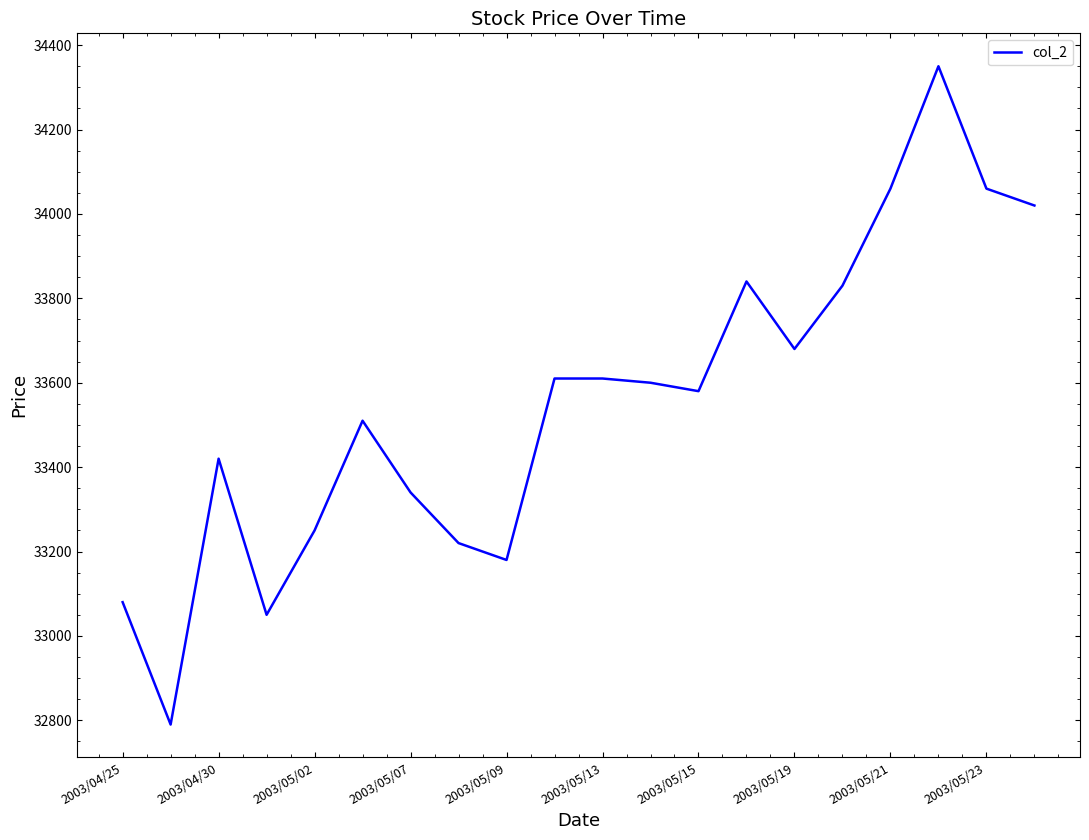

What is the greatest value displayed?

34350